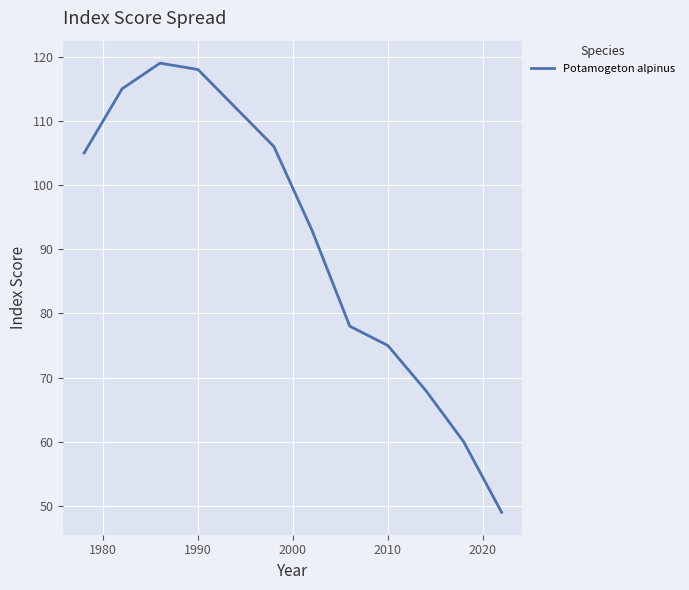

What is the difference between the maximum and minimum values?

70